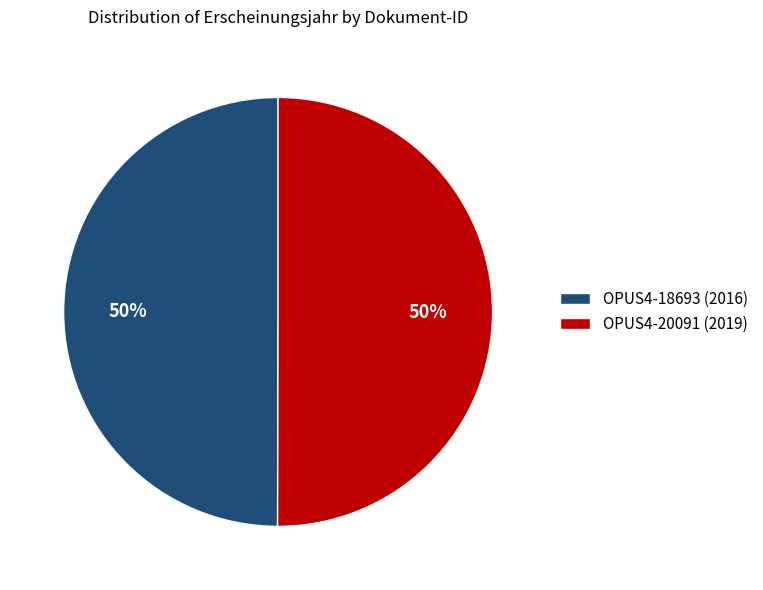

What is the ratio of the value at OPUS4-20091 (2019) to the value at OPUS4-18693 (2016)?

1.0